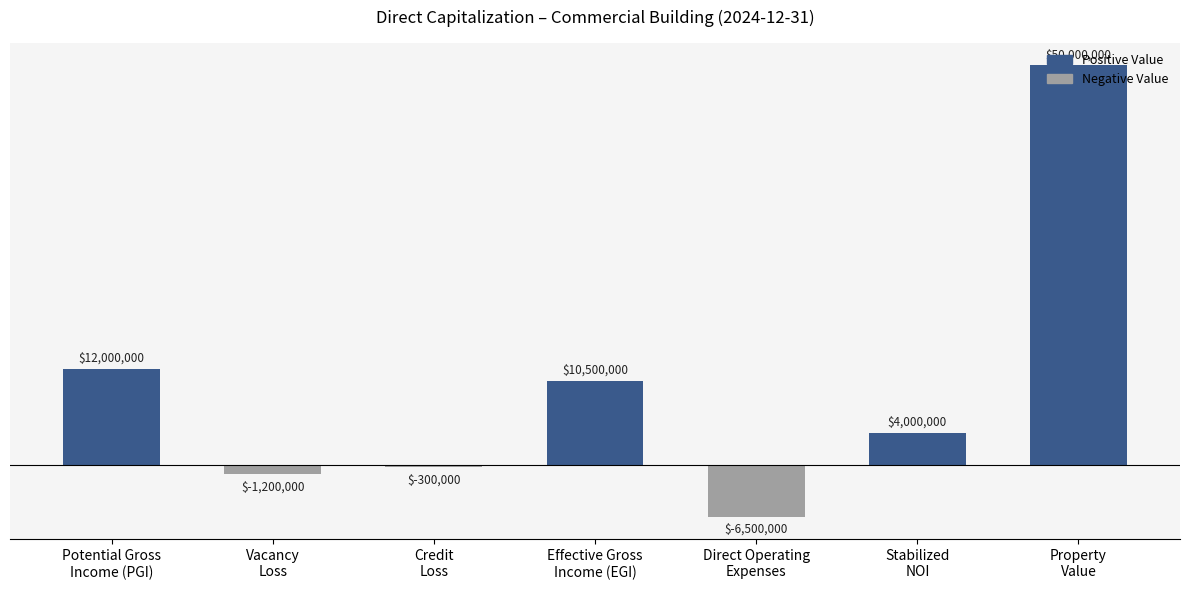

List the labels in order of value, largest first.

Property
Value, Potential Gross
Income (PGI), Effective Gross
Income (EGI), Stabilized
NOI, Credit
Loss, Vacancy
Loss, Direct Operating
Expenses